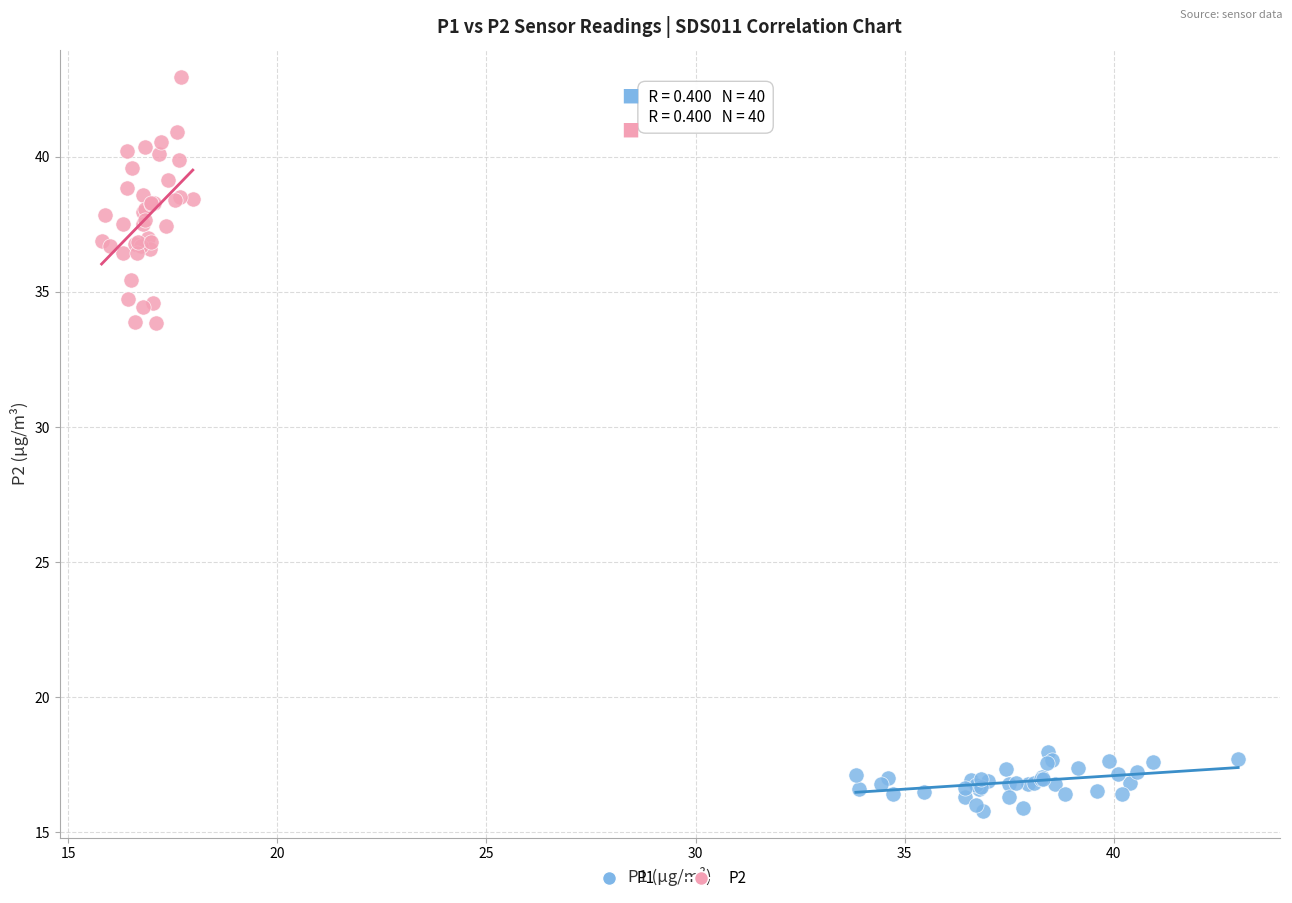

Which series contains the highest Y value?

P2